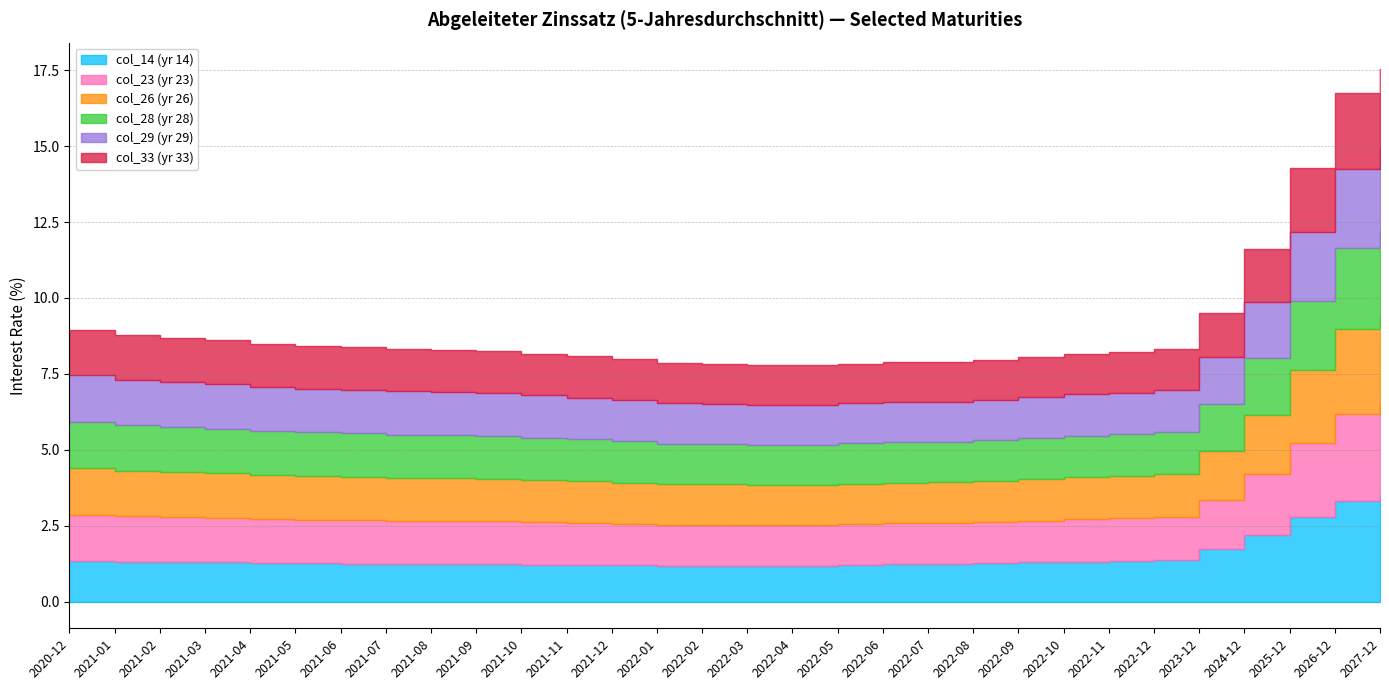

Rank the series at 2022-04 from highest to lowest value.

col_23 (yr 23), col_26 (yr 26), col_28 (yr 28), col_29 (yr 29), col_33 (yr 33), col_14 (yr 14)